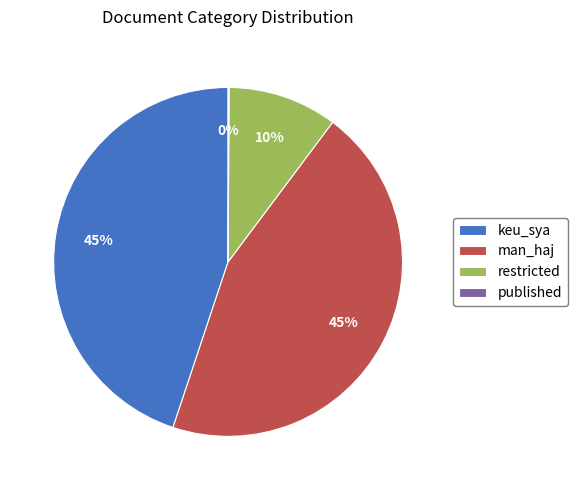

What percentage is the restricted slice, to the nearest percent?

10%